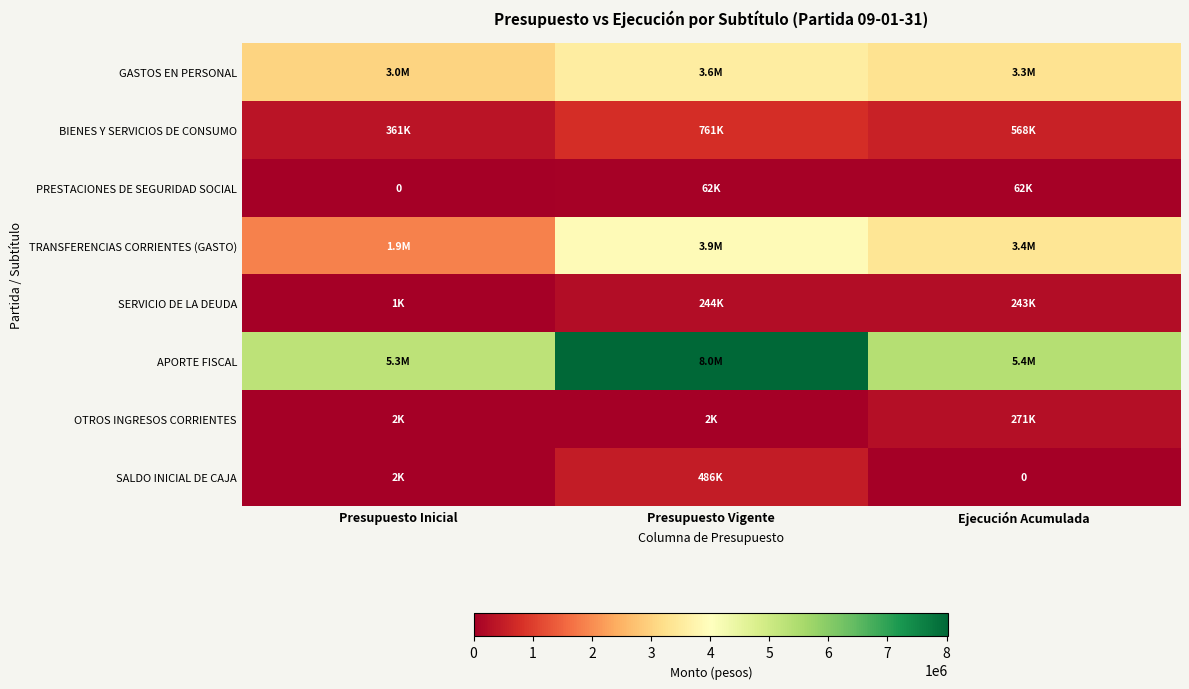

At how many categories does at least one series exceed 5391995?

1